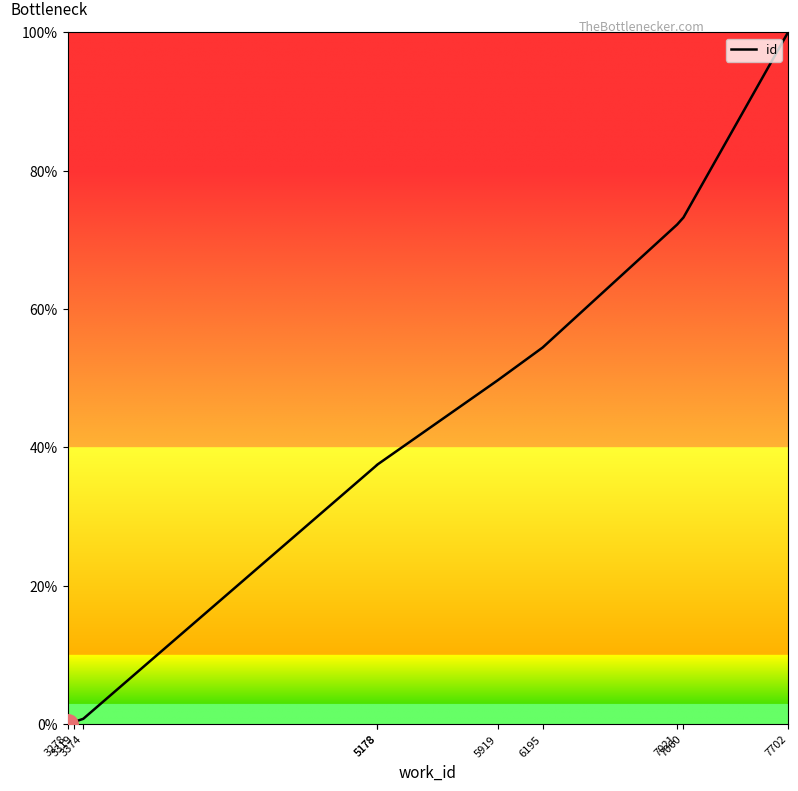

What is the sum of the values at 3319 and 3374?

1.1